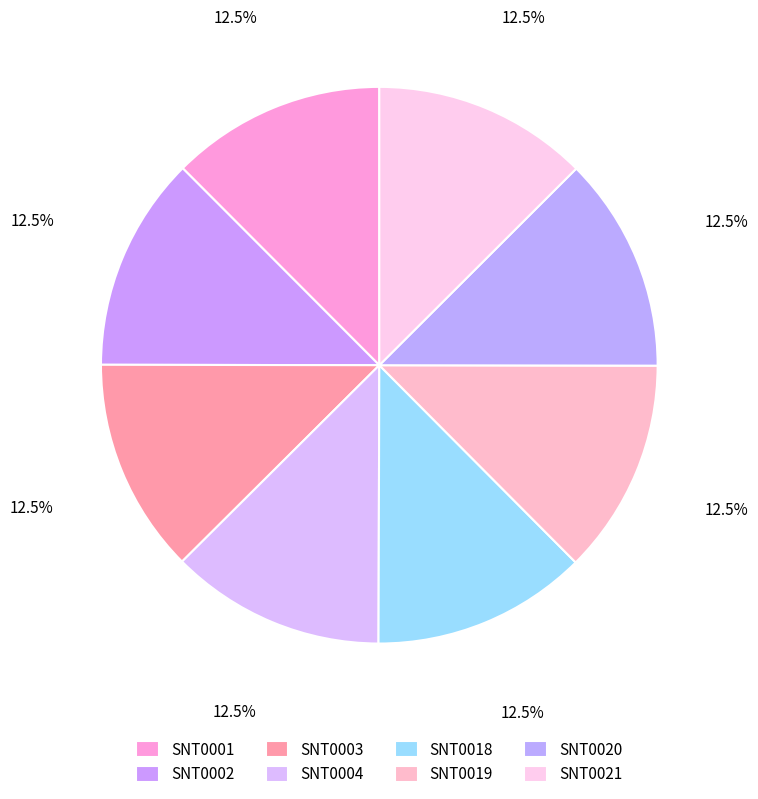

Rank the categories by value from lowest to highest.

SNT0001, SNT0002, SNT0003, SNT0004, SNT0018, SNT0019, SNT0020, SNT0021